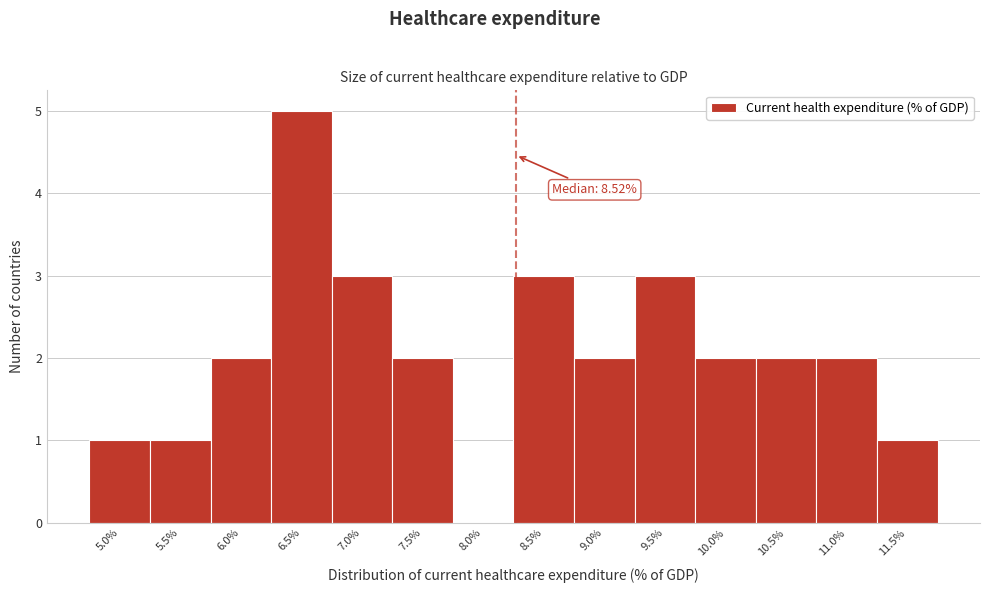

Reading left to right, extract all data points from this chart.

5.0%=1	5.5%=1	6.0%=2	6.5%=5	7.0%=3	7.5%=2	8.0%=0	8.5%=3	9.0%=2	9.5%=3	10.0%=2	10.5%=2	11.0%=2	11.5%=1